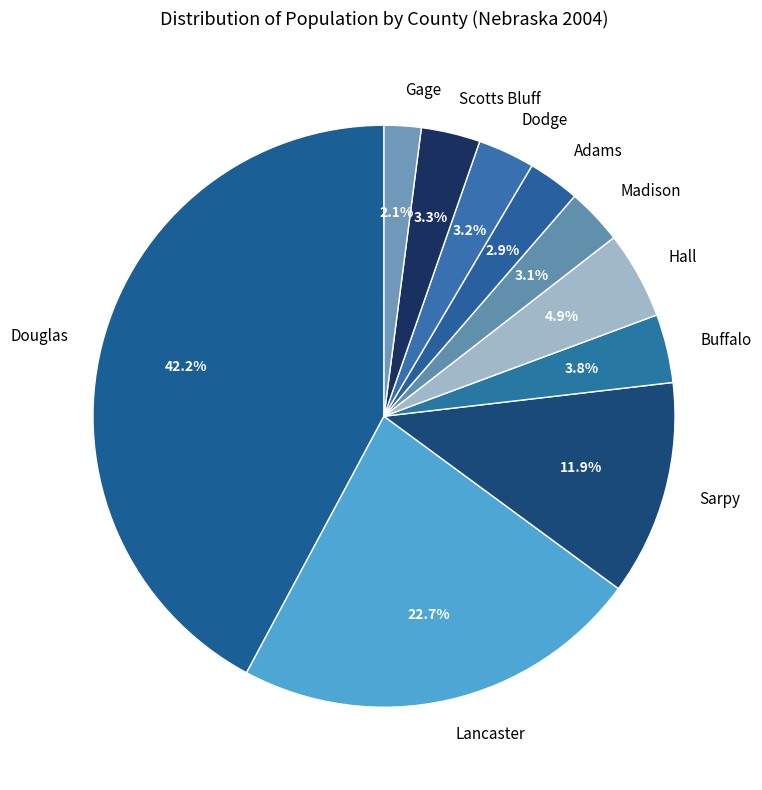

Which category has the biggest portion of the pie?

Douglas